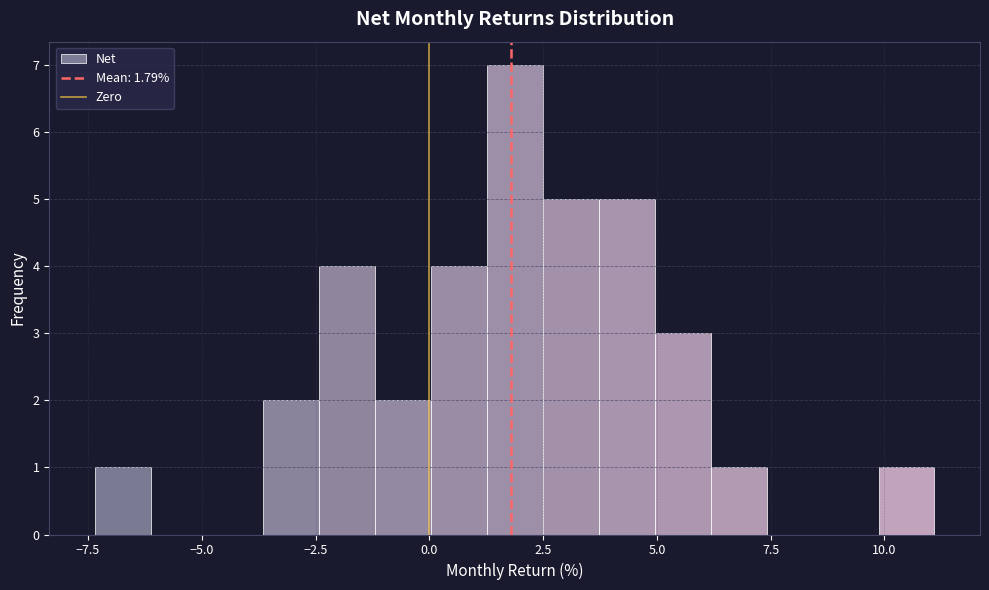

Around what value on the x-axis is the tallest bar? Give the approximate position of its centre, as read against the axis.

2.0